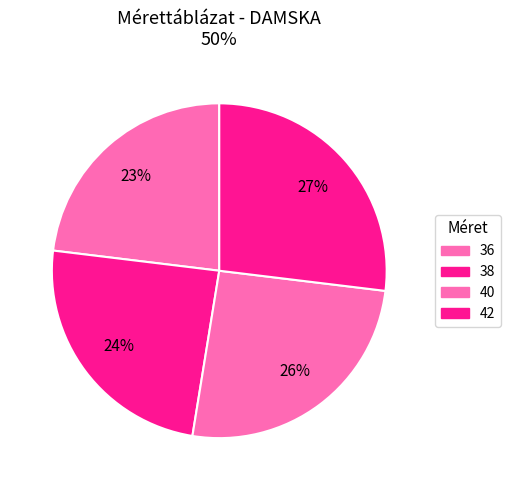

The 42 slice represents 20% of the pie. True or false?

False